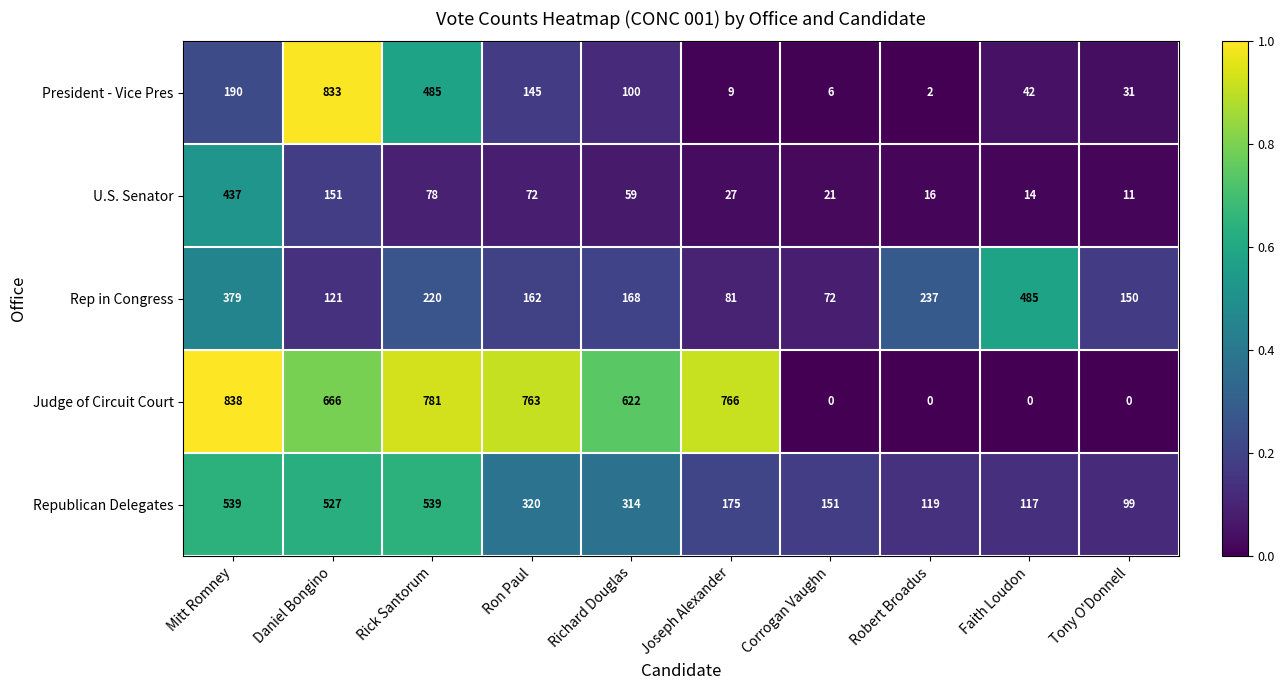

What is the difference between the maximum and minimum values in the U.S. Senator series?

426